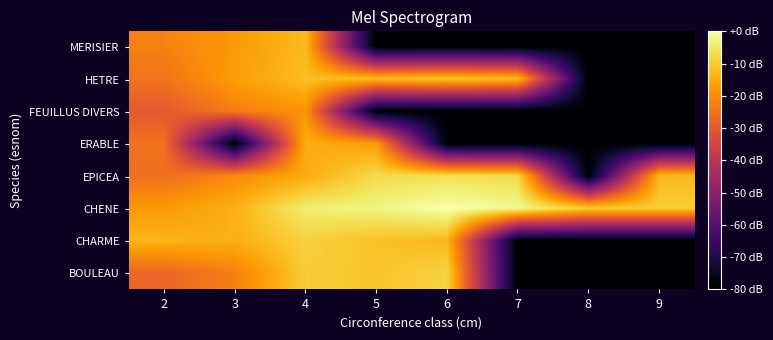

At which category is the sum across all series the highest?

4